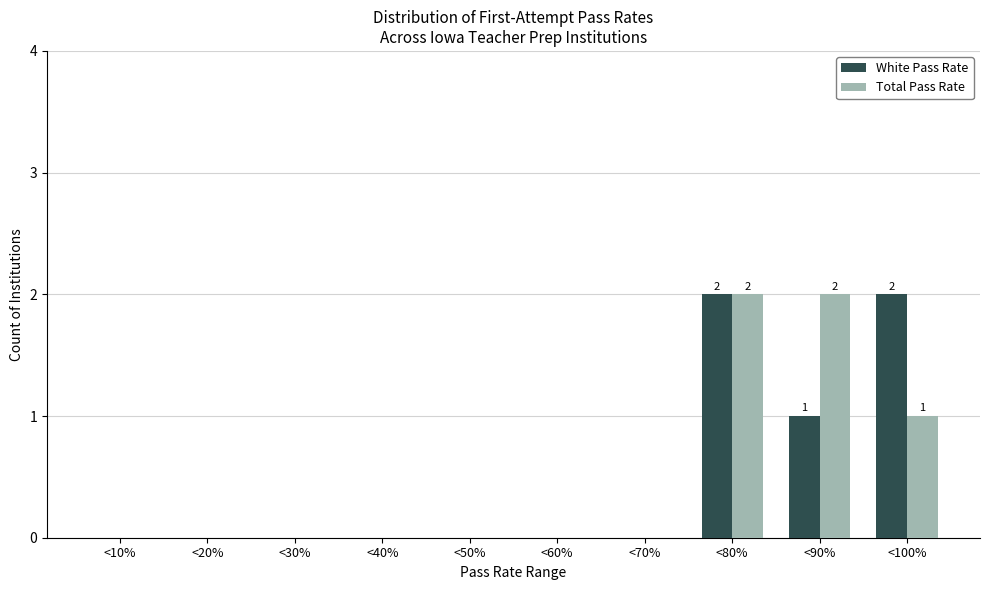

Reading left to right, what are all the values shown in this chart?

White Pass Rate: <10%=0	<20%=0	<30%=0	<40%=0	<50%=0	<60%=0	<70%=0	<80%=2	<90%=1	<100%=2
Total Pass Rate: <10%=0	<20%=0	<30%=0	<40%=0	<50%=0	<60%=0	<70%=0	<80%=2	<90%=2	<100%=1